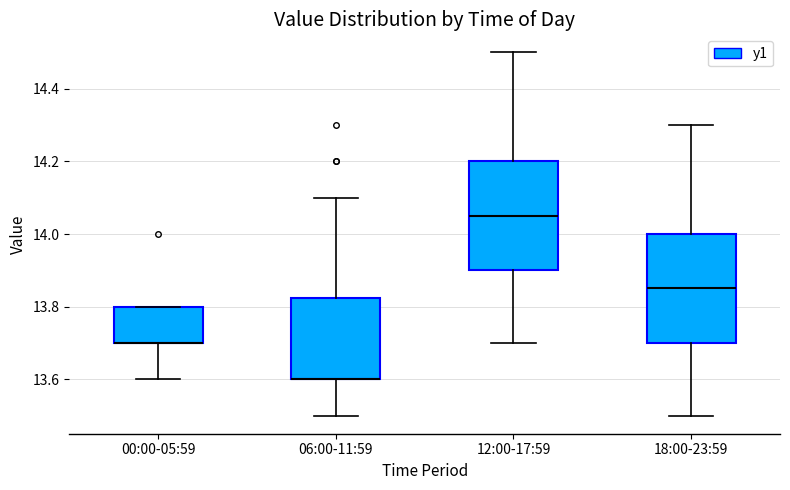

Reading left to right, read every box against the y-axis: the position of its median line, the range the box covers, and the ends of its whiskers. The values are not printed on the chart, so give them approximately, as read against the axis.

00:00-05:59: median 13.70 (drawn on the box's lower edge), box 13.70 to 13.80, whiskers 13.60 to 13.80
06:00-11:59: median 13.60 (drawn on the box's lower edge), box 13.60 to 13.82, whiskers 13.50 to 14.10
12:00-17:59: median 14.06, box 13.90 to 14.20, whiskers 13.70 to 14.50
18:00-23:59: median 13.86, box 13.70 to 14.00, whiskers 13.50 to 14.30